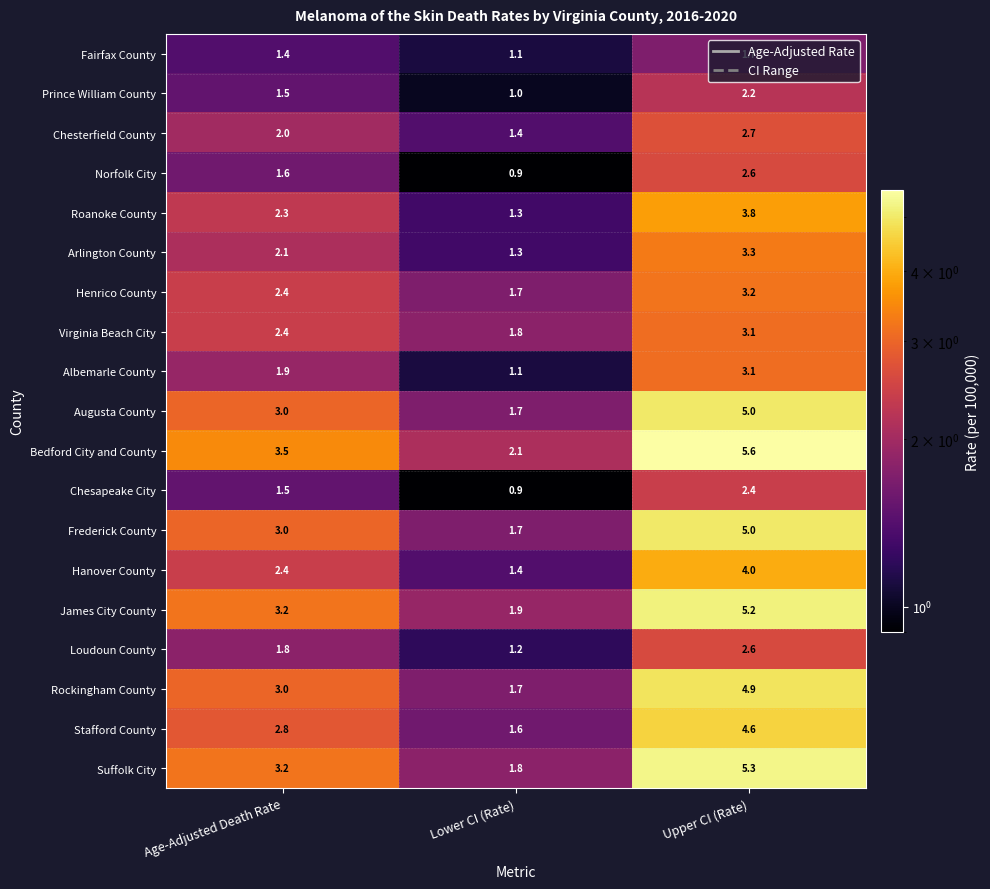

What is the minimum value for James City County?

1.9